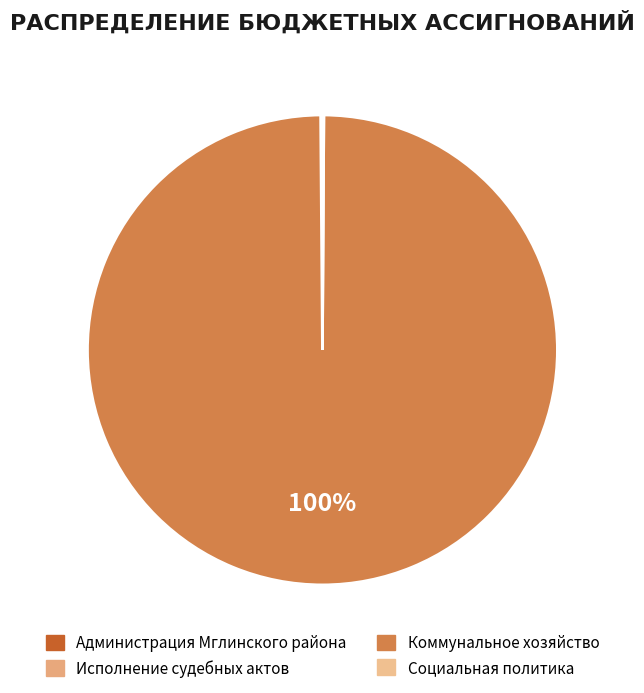

Which category has the smallest portion of the pie?

Исполнение судебных актов